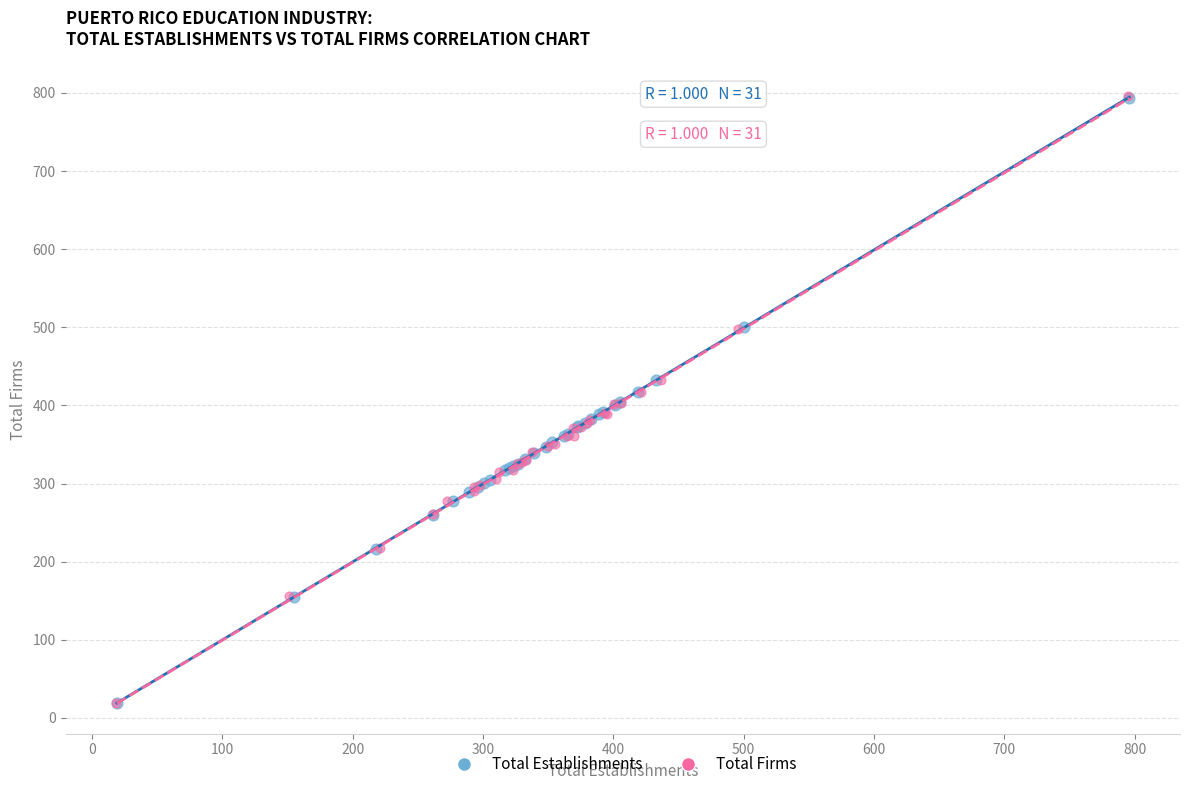

Which series has the widest spread of Y values?

Total Firms